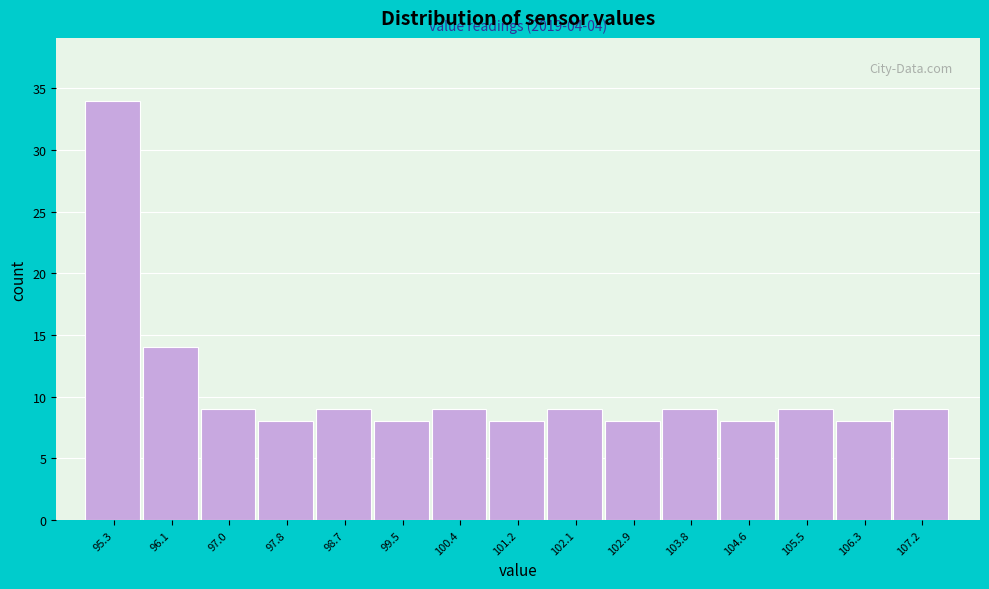

Reading left to right, list all the values displayed in this chart.

34	14	9	8	9	8	9	8	9	8	9	8	9	8	9